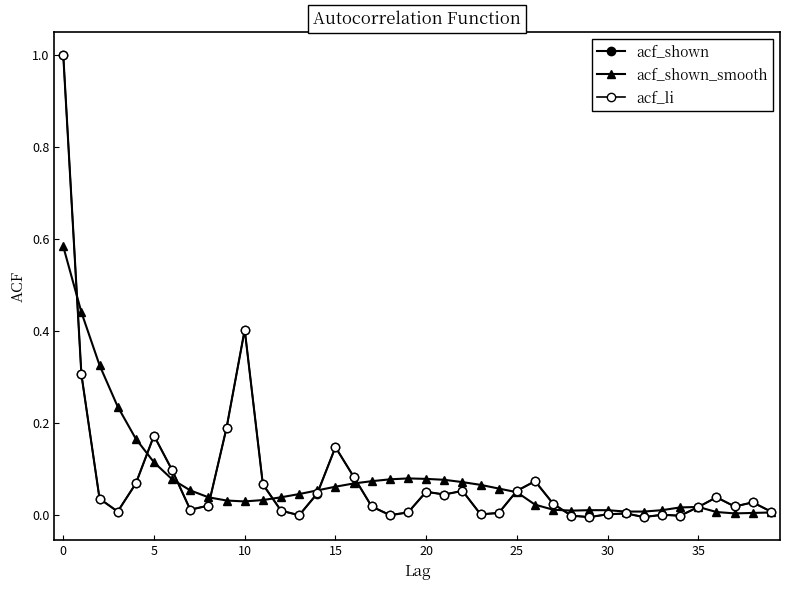

Does the chart display data point markers on the line(s)?

Yes